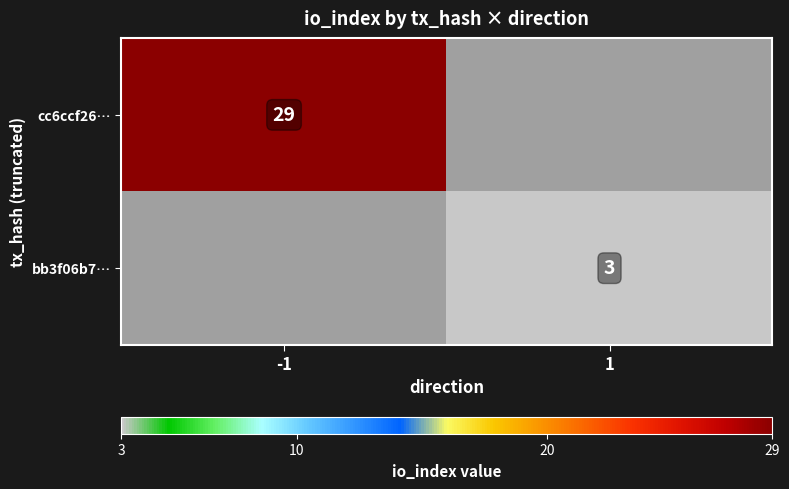

The bb3f06b7… series shows 3 at 1. True or false?

True